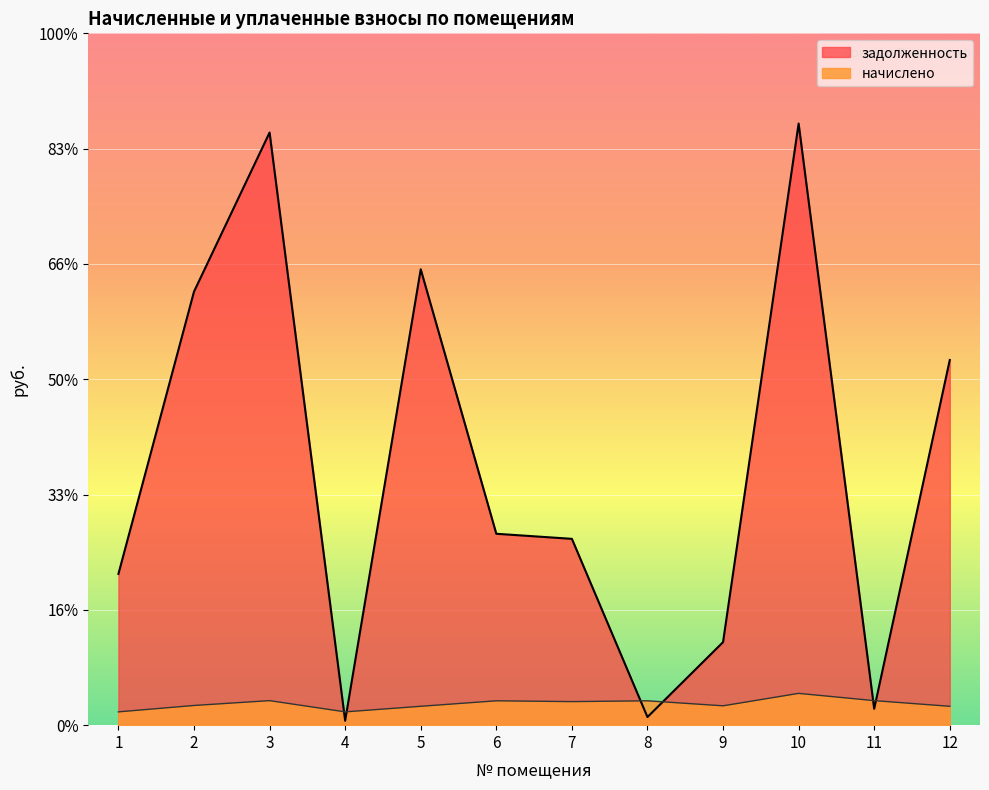

Reading right to left, transcribe all the data shown in this chart.

начислено: 12=858.0	11=1115.4	10=1445.0	9=879.5	8=1107.6	7=1070.5	6=1107.6	5=858.0	4=604.5	3=1115.4	2=895.0	1=604.5
задолженность: 12=16596.0	11=743.6	10=27342.3	9=3773.6	8=369.2	7=8468.3	6=8698.7	5=20718.7	4=201.3	3=26934.2	2=19703.9	1=6874.8